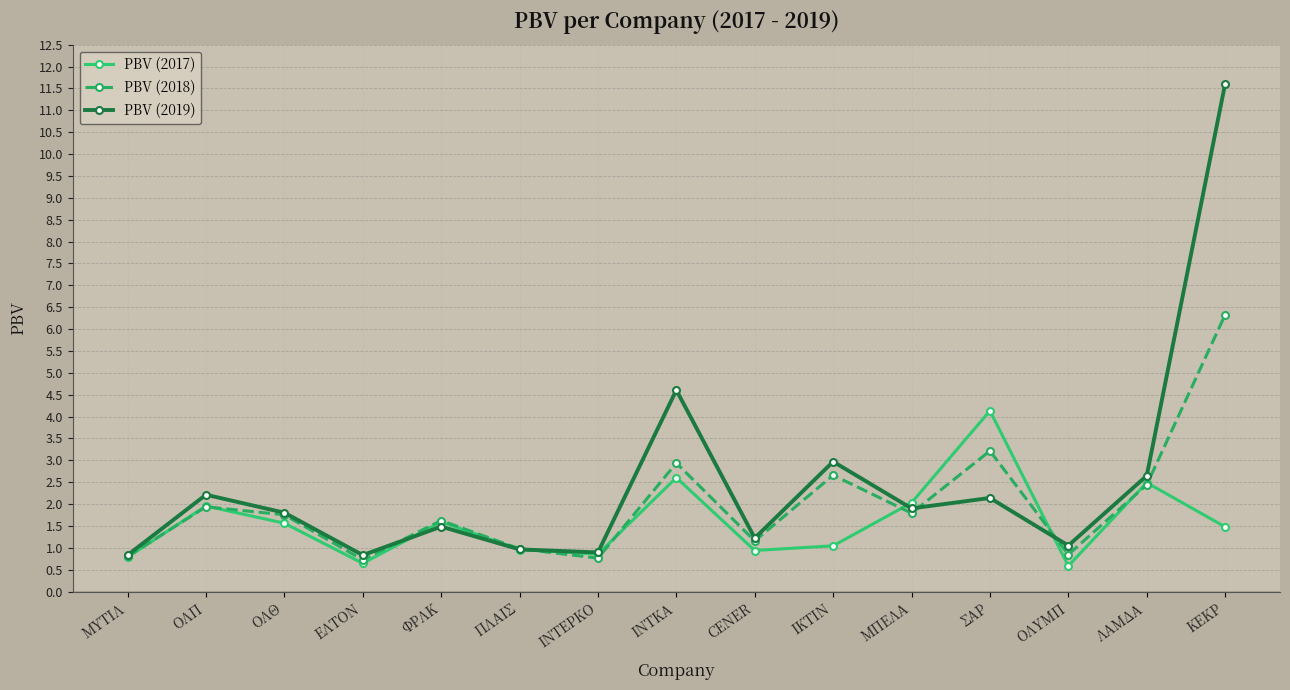

Which category has the highest value across all series?

ΚΕΚΡ